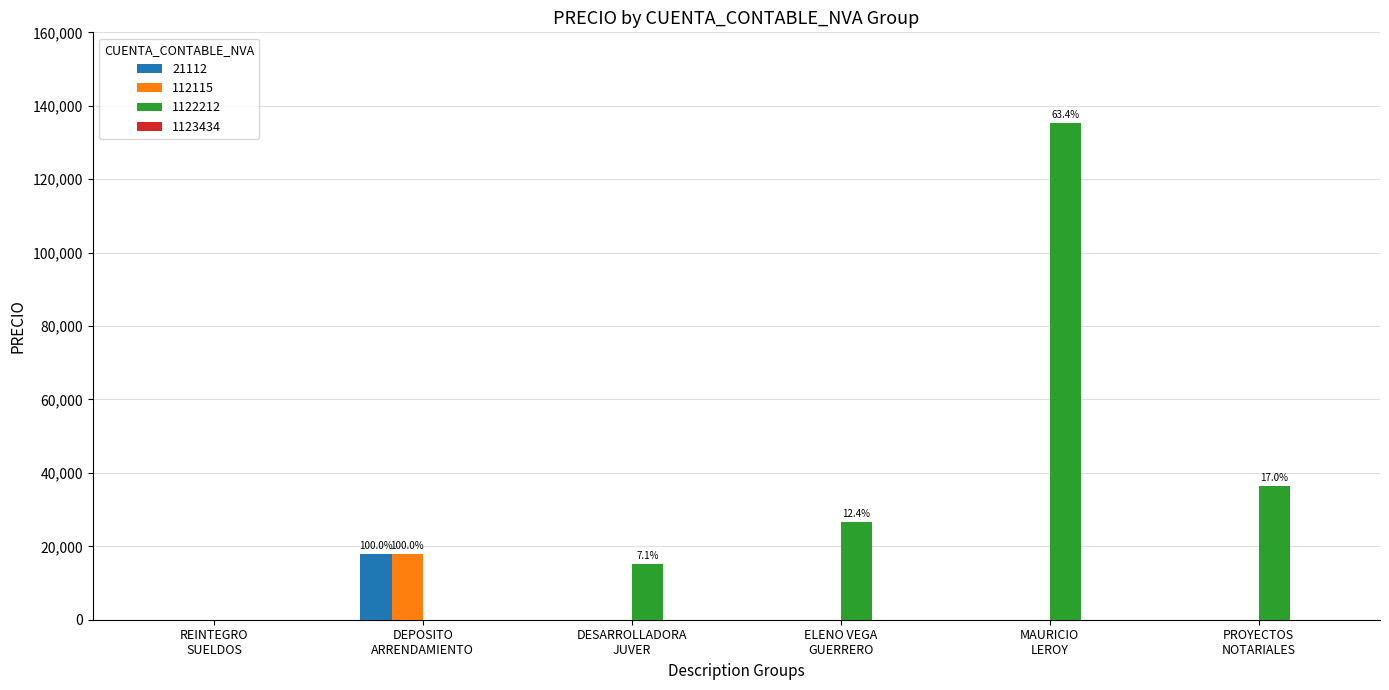

Are the bars horizontal?

No